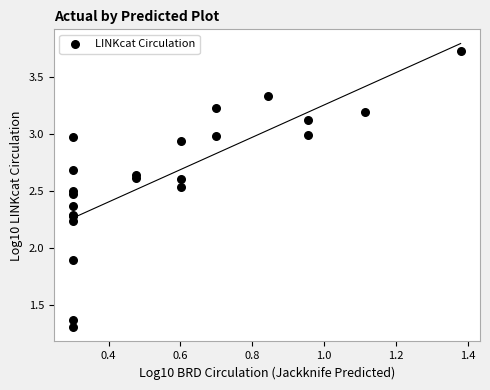

What Y value in the scatter plot is closest to 2?

1.9